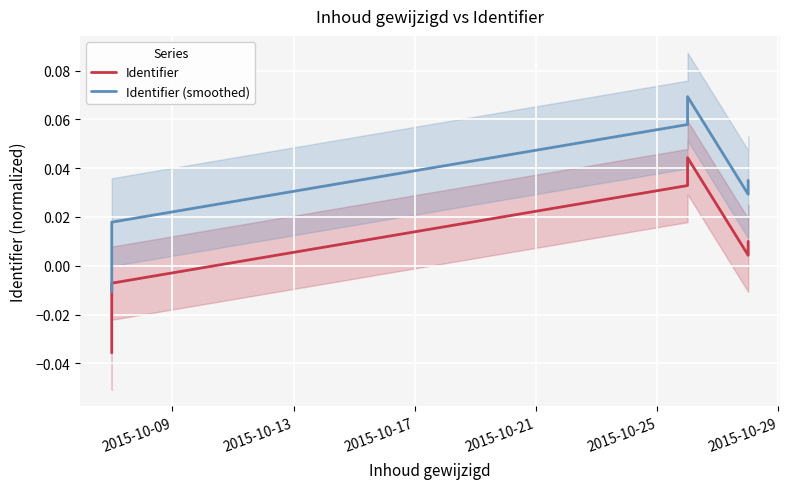

True or false: Identifier and Identifier (smoothed) cross at least once.

False